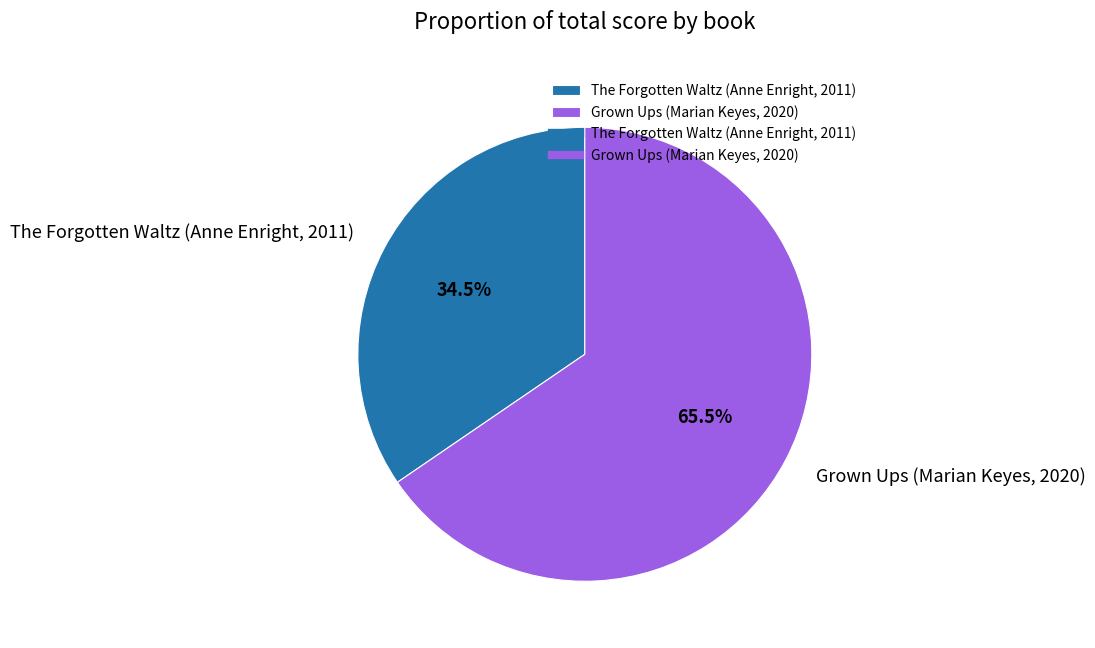

Rank the categories by value from highest to lowest.

Grown Ups (Marian Keyes, 2020), The Forgotten Waltz (Anne Enright, 2011)